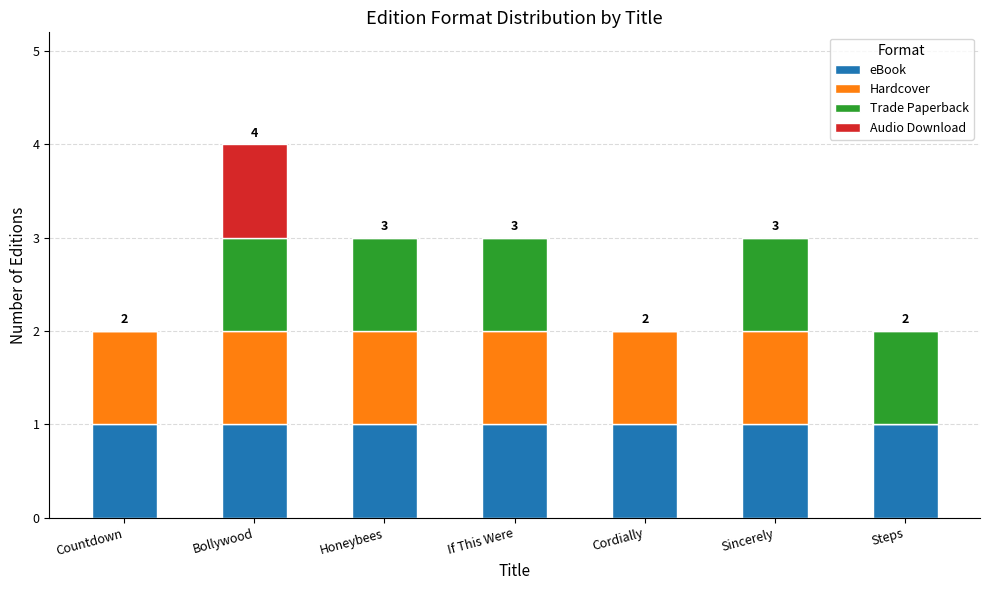

What is the total value across all series at Bollywood?

4